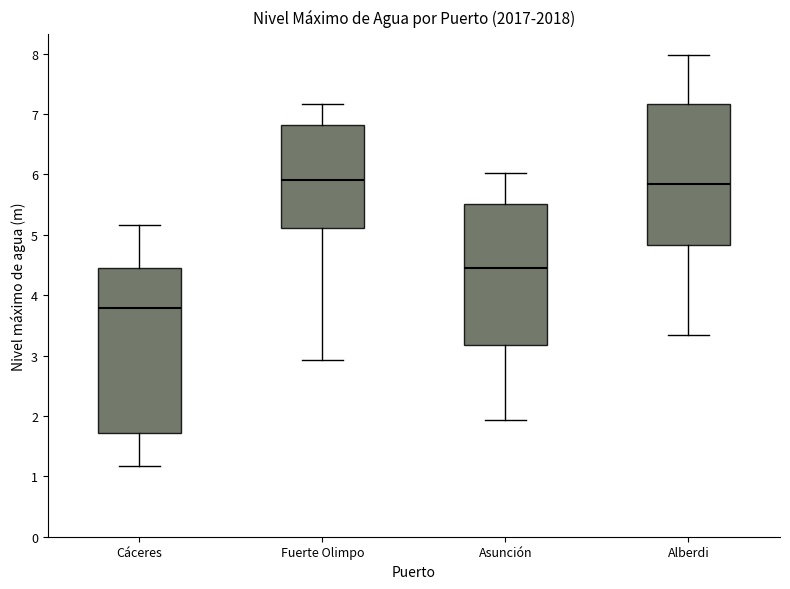

Comparing the boxes themselves (not the whiskers), which one is the tallest?

Cáceres